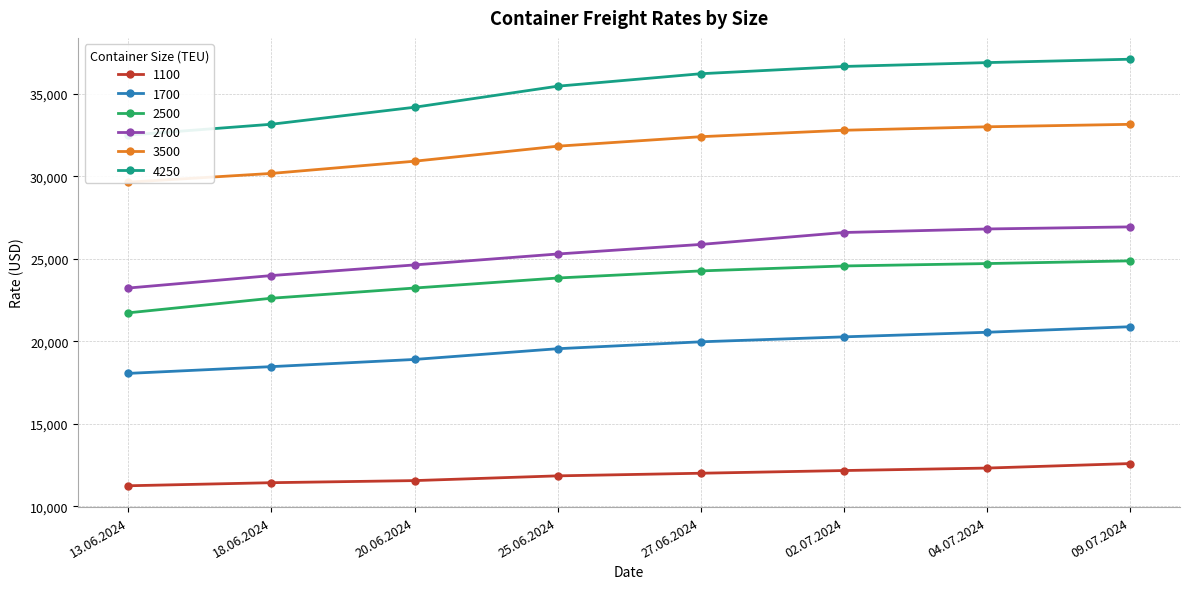

Reading right to left, what are all the values shown in this chart?

1100: 09.07.2024=12600	04.07.2024=12327	02.07.2024=12177	27.06.2024=12014	25.06.2024=11855	20.06.2024=11568	18.06.2024=11441	13.06.2024=11255
1700: 09.07.2024=20891	04.07.2024=20555	02.07.2024=20277	27.06.2024=19977	25.06.2024=19559	20.06.2024=18909	18.06.2024=18473	13.06.2024=18064
2500: 09.07.2024=24882	04.07.2024=24718	02.07.2024=24573	27.06.2024=24273	25.06.2024=23843	20.06.2024=23236	18.06.2024=22618	13.06.2024=21734
2700: 09.07.2024=26941	04.07.2024=26814	02.07.2024=26600	27.06.2024=25877	25.06.2024=25298	20.06.2024=24636	18.06.2024=23991	13.06.2024=23236
3500: 09.07.2024=33155	04.07.2024=33005	02.07.2024=32795	27.06.2024=32405	25.06.2024=31830	20.06.2024=30920	18.06.2024=30180	13.06.2024=29650
4250: 09.07.2024=37100	04.07.2024=36895	02.07.2024=36660	27.06.2024=36220	25.06.2024=35465	20.06.2024=34190	18.06.2024=33160	13.06.2024=32500